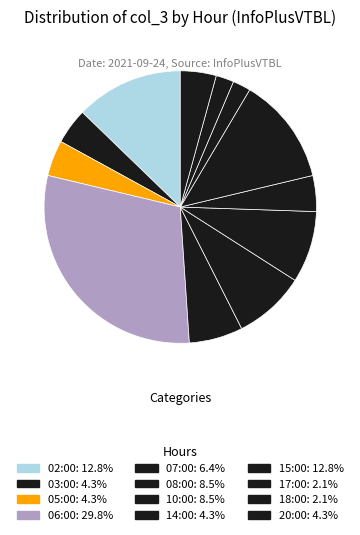

To the nearest percent, what portion does 02:00 represent?

13%